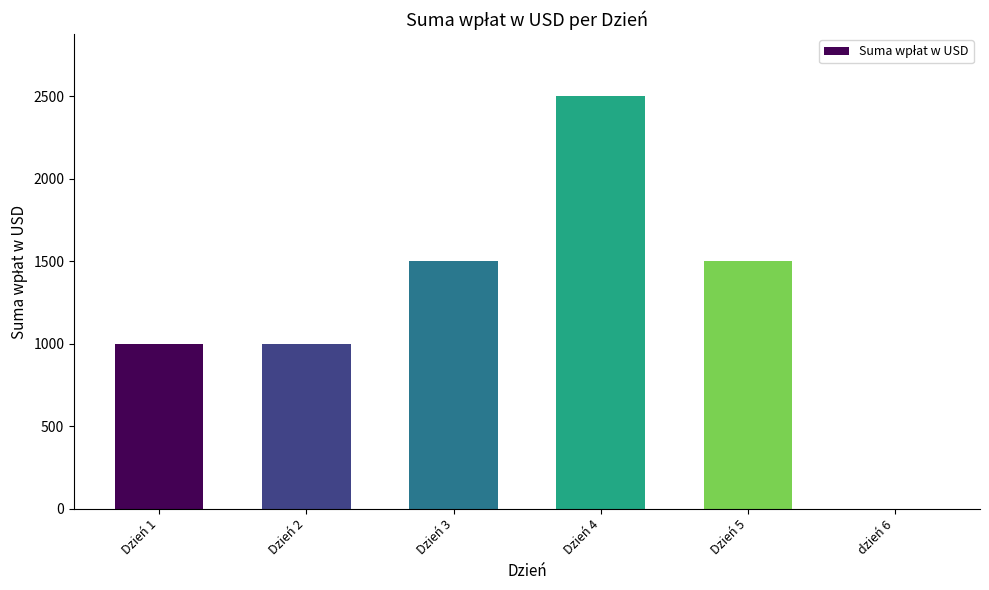

The value at Dzień 2 is 1000. True or false?

True